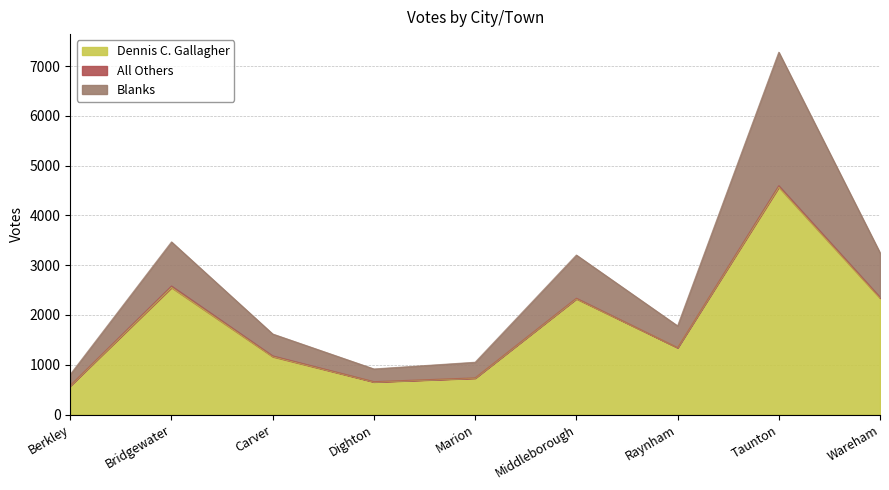

What position from the left is Dighton?

4